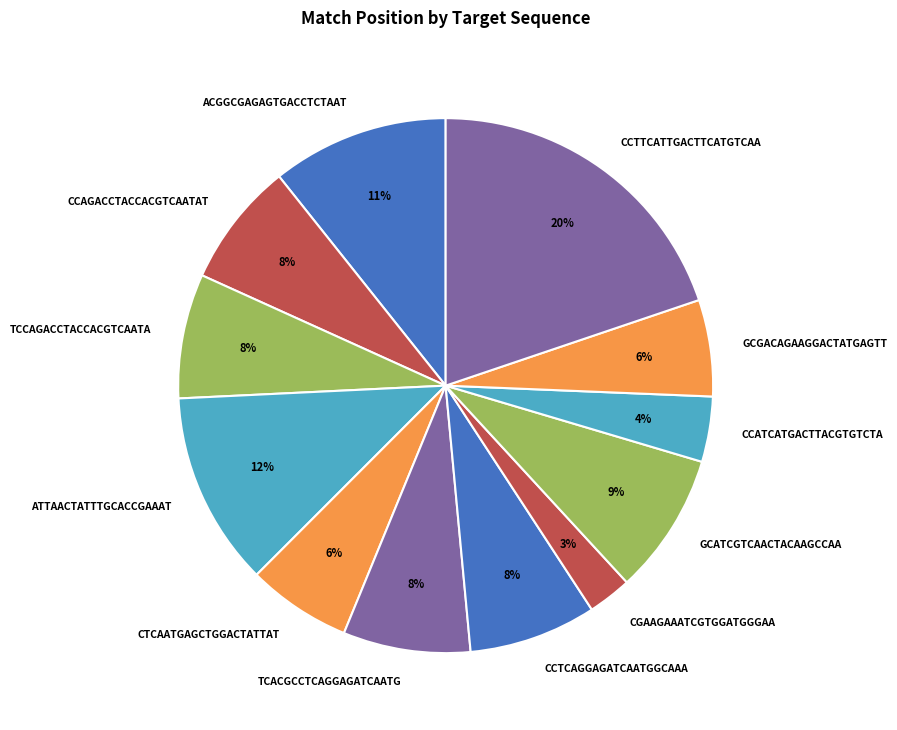

How many slices are in this pie chart?

12